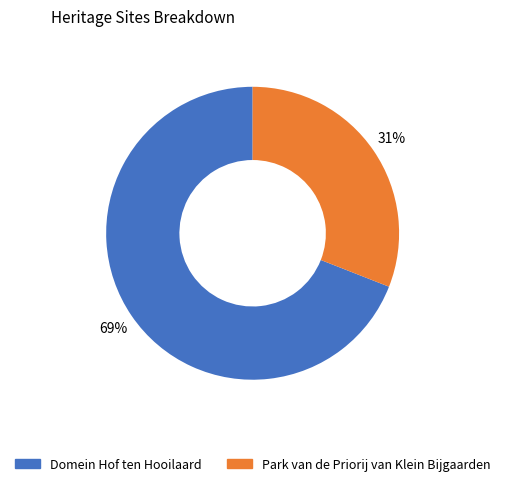

To the nearest percent, what is the difference between the largest and smallest slice percentages?

38%